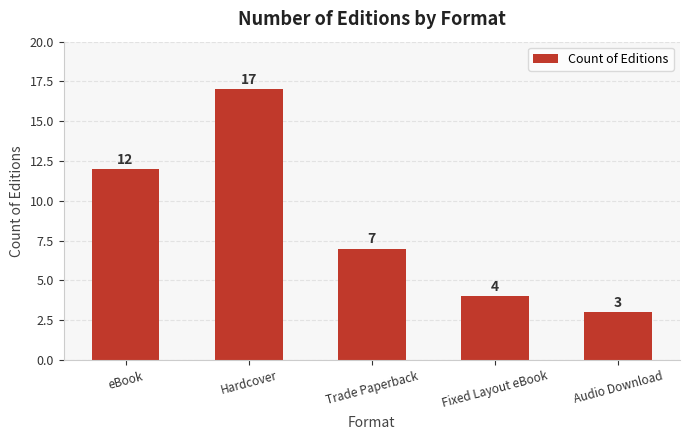

Approximately how many times larger is the value at eBook compared to Trade Paperback?

1.7